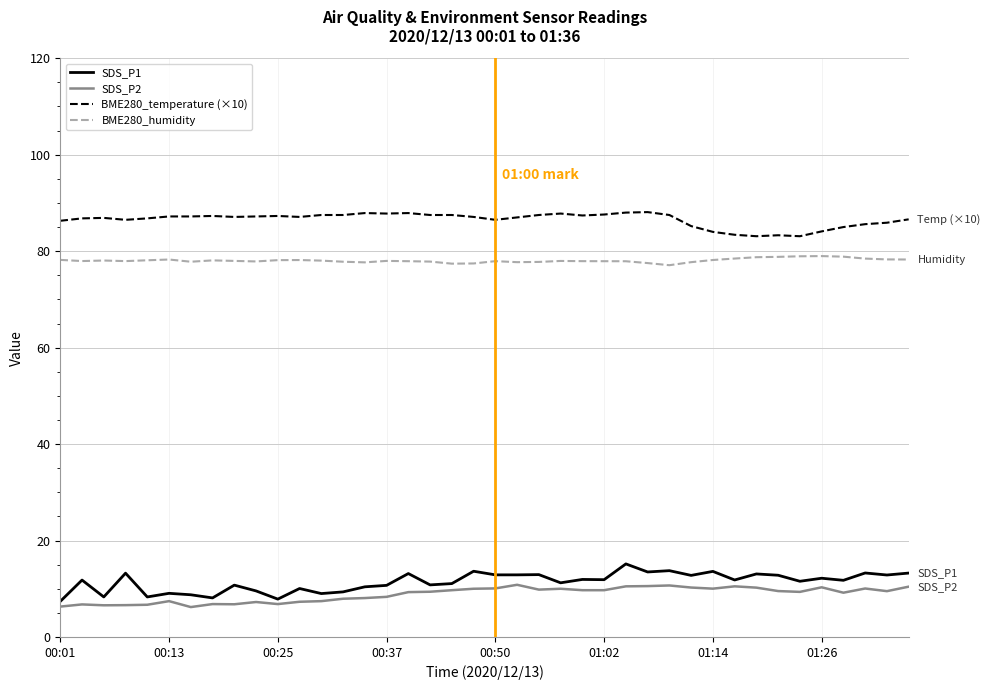

What is the highest value of the SDS_P1 series?

15.2